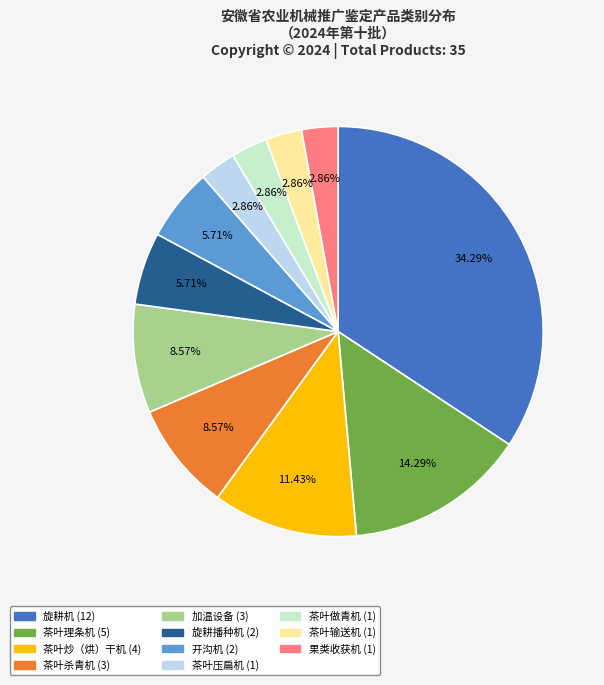

Is there any slice that represents more than half of the pie?

No